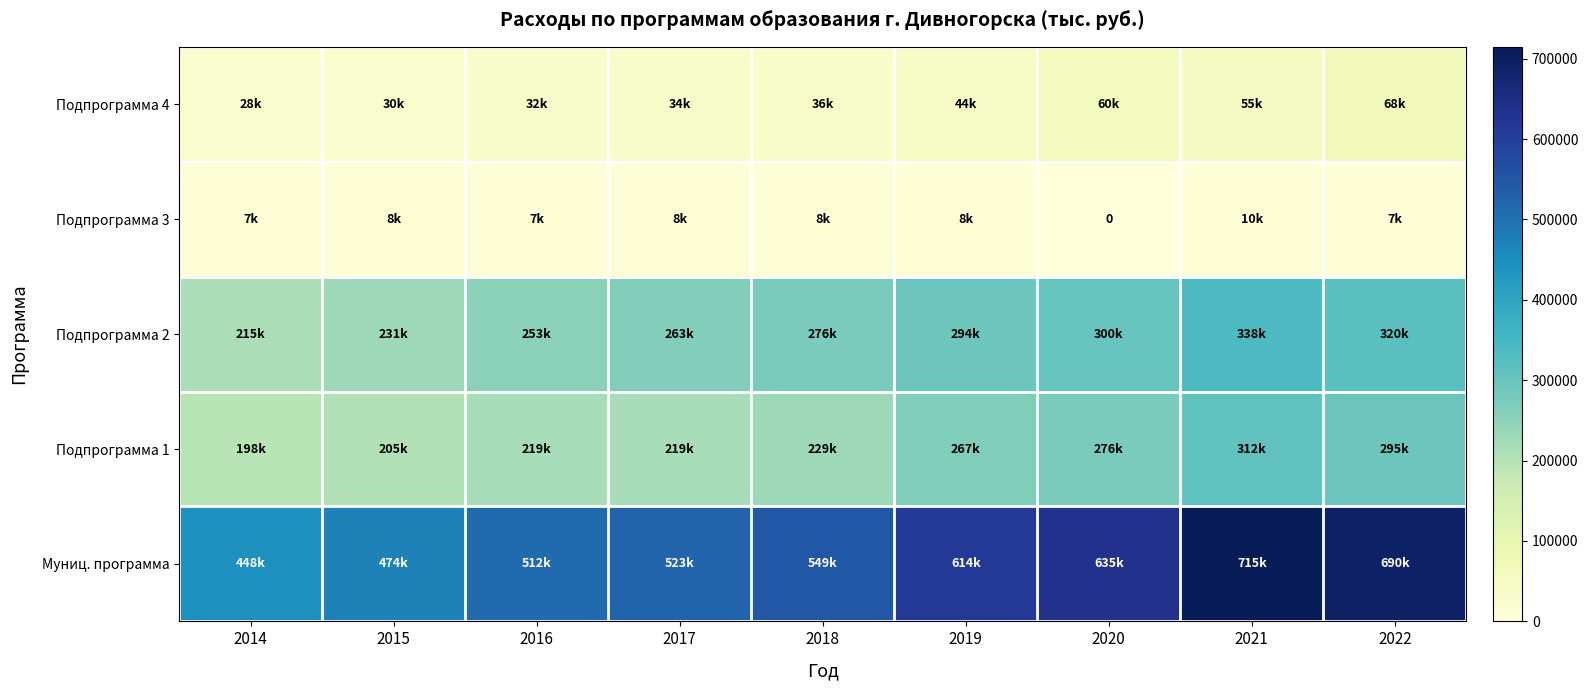

What is the difference between the maximum and minimum values in the Подпрограмма 4 series?

40129.8